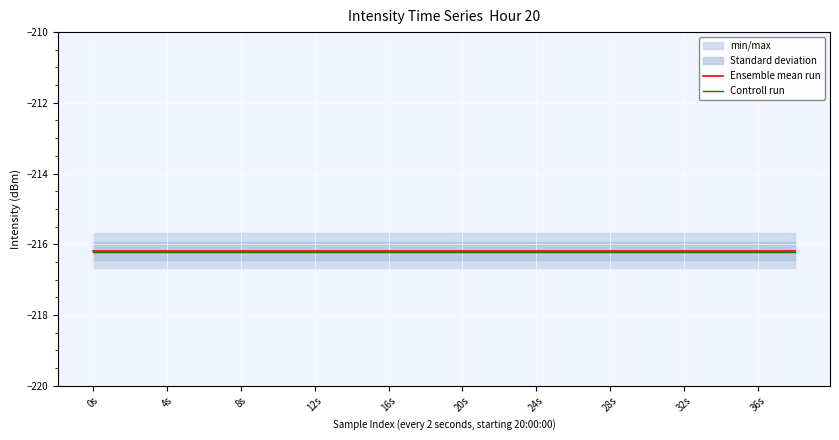

Does the chart display data point markers on the line(s)?

No